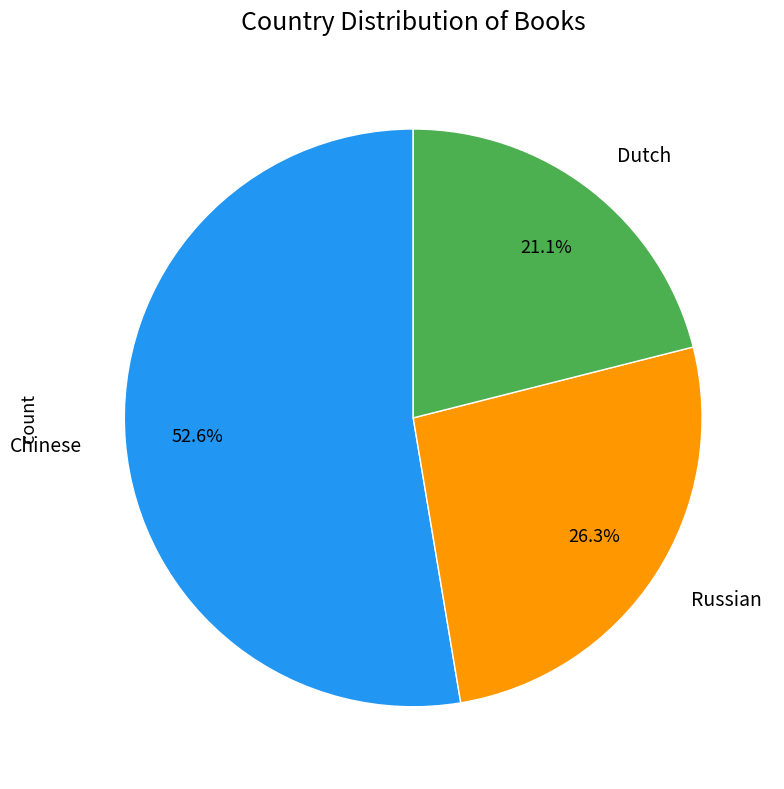

How many segments does this pie chart have?

3